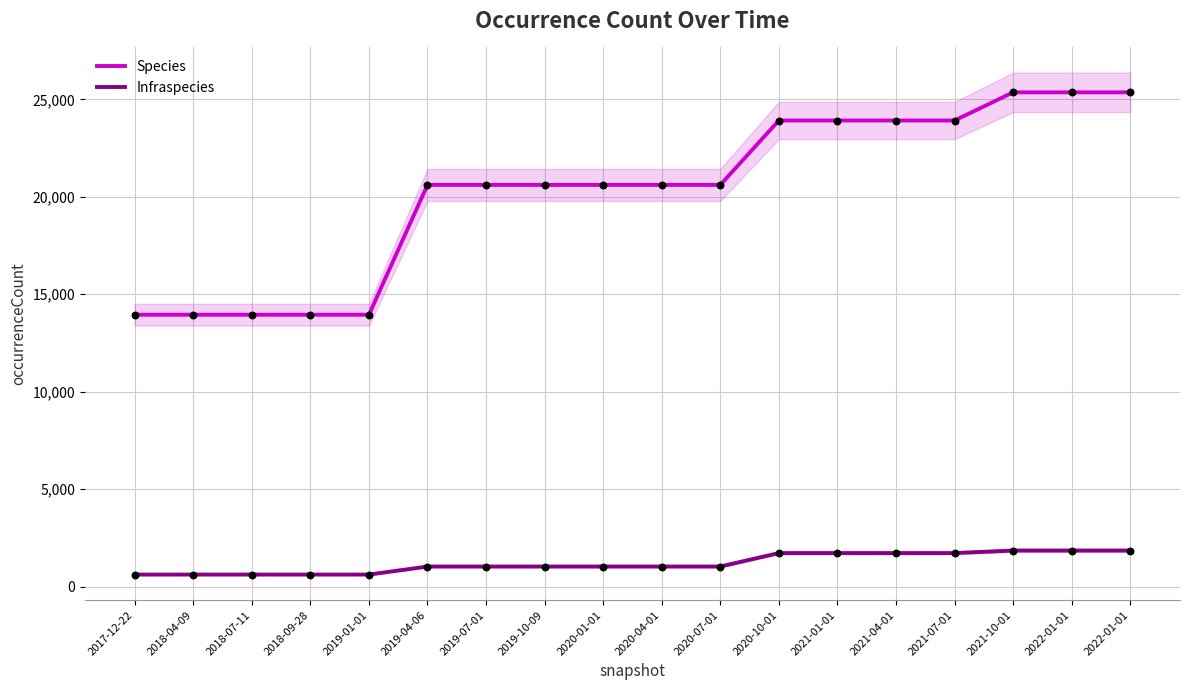

What are all the series names shown in the legend?

Species, Infraspecies